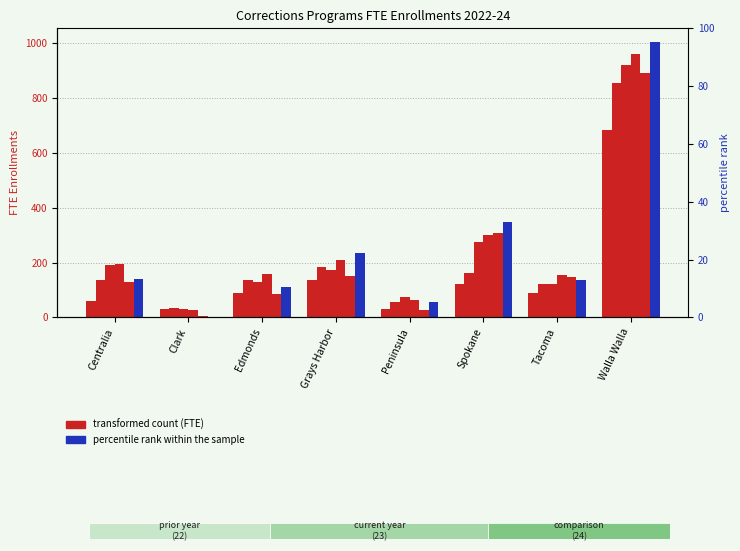

What position from the left is Tacoma?

7